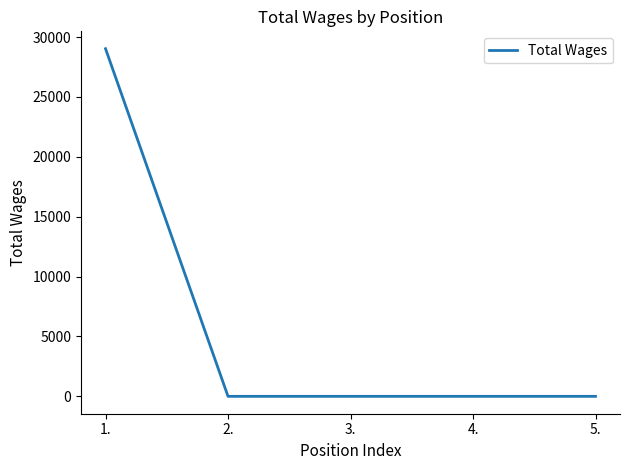

What is the greatest value displayed?

29024